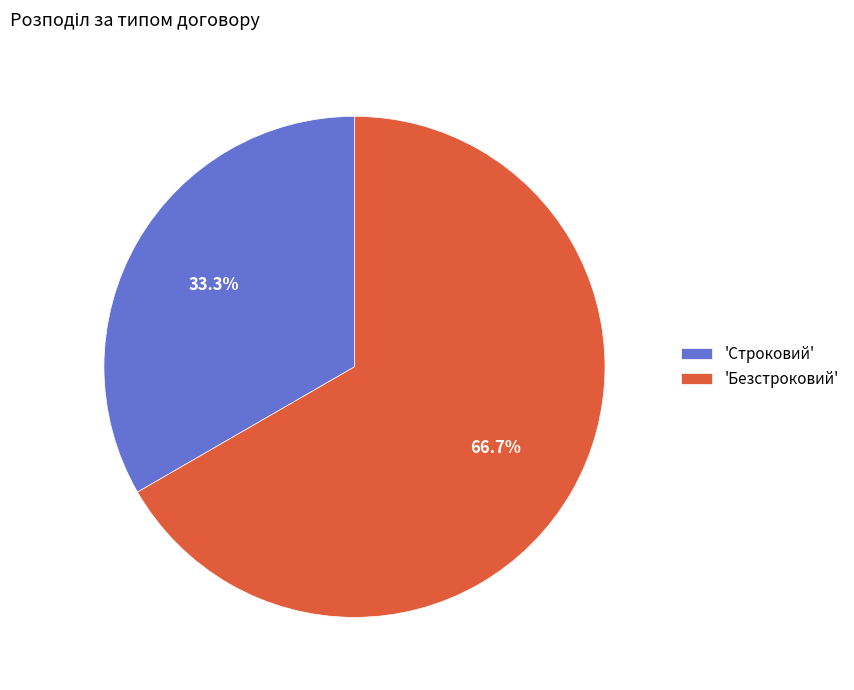

Between 'Безстроковий' and 'Строковий', which is larger?

'Безстроковий'